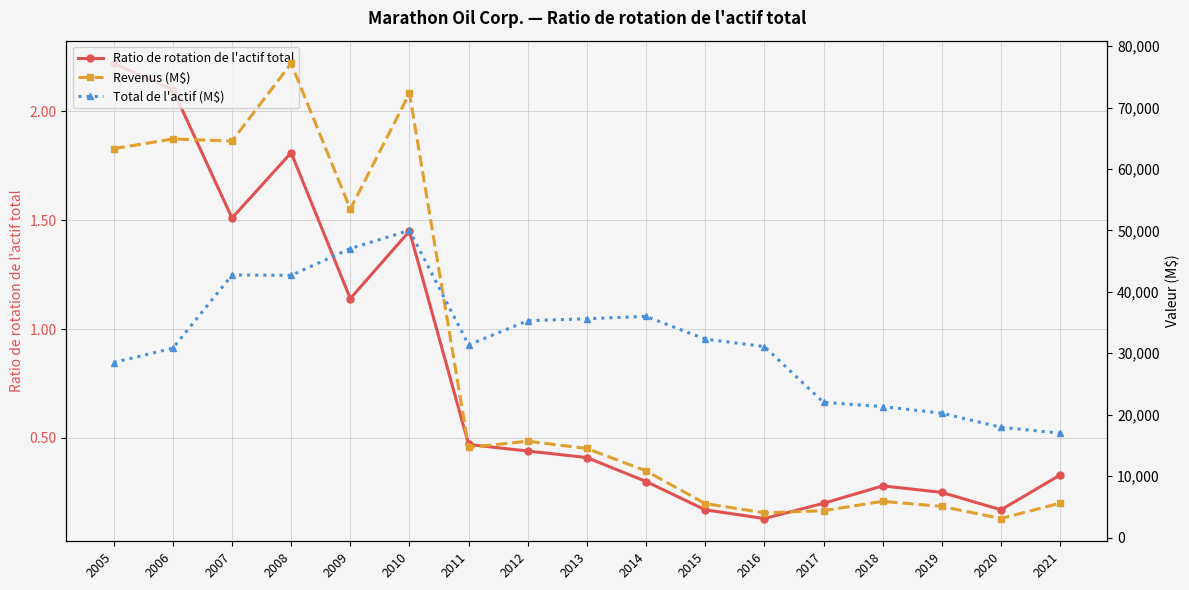

True or false: Total de l'actif (M$) has more than 1 interior local peaks.

True